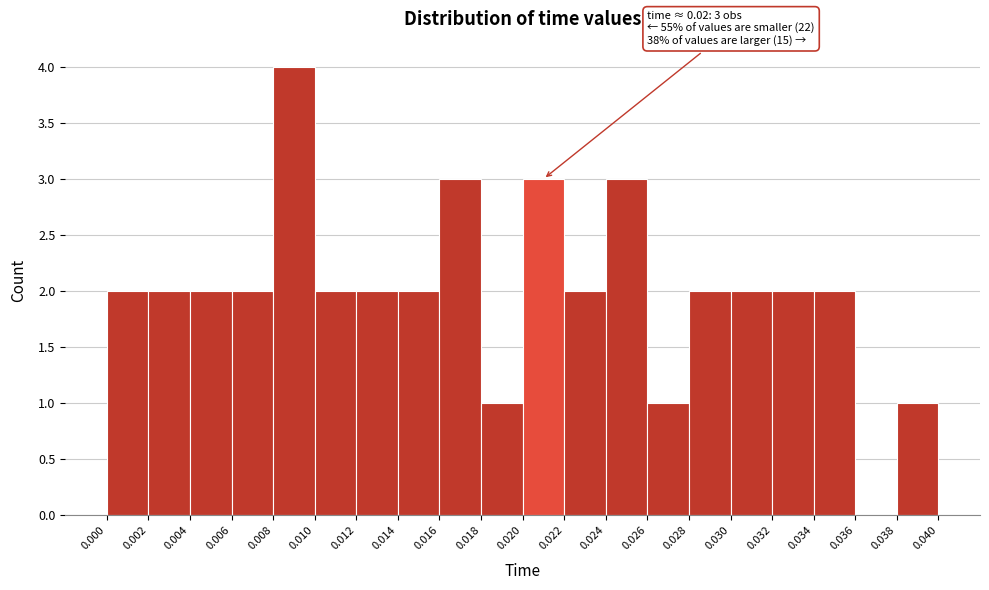

Over which range of the x-axis is the bar tallest?

0.008 to 0.010